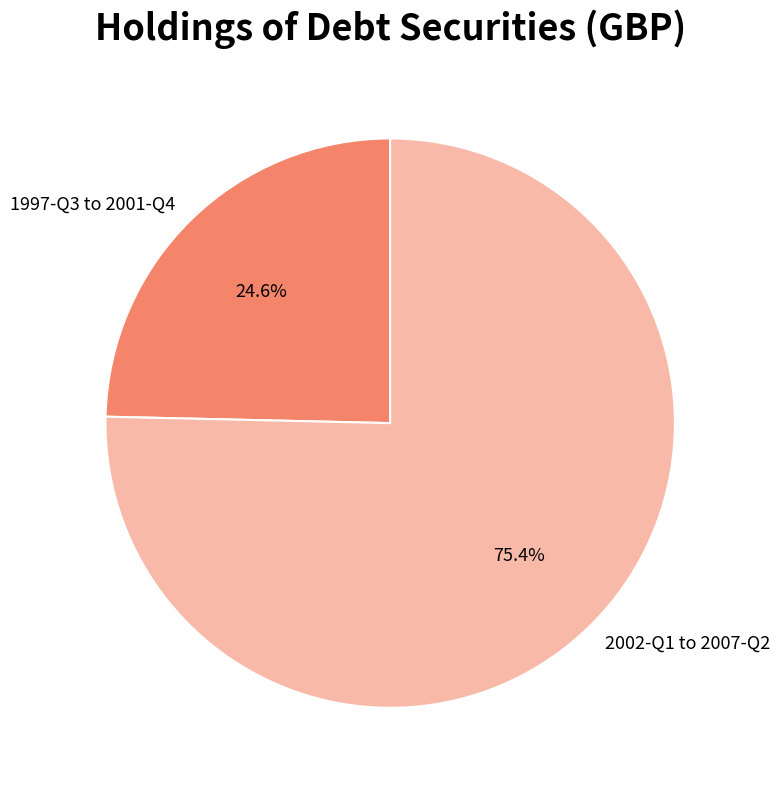

Is there a majority slice in this chart?

Yes